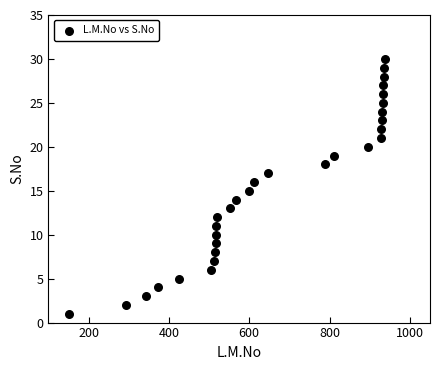

What is the range of X values (max minus min)?

785